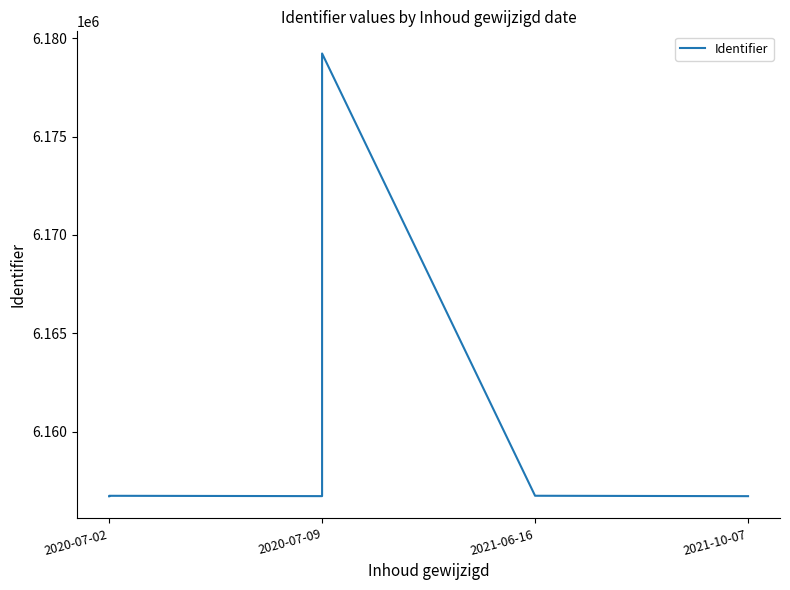

The chart shows a value of 10145773 at 2021-06-16. True or false?

False